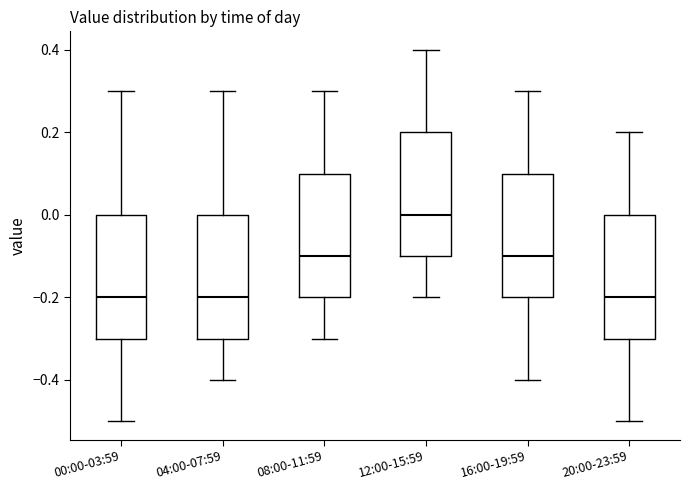

Reading left to right, read every box against the y-axis: the position of its median line, the range the box covers, and the ends of its whiskers. The values are not printed on the chart, so give them approximately, as read against the axis.

00:00-03:59: median -0.2, box -0.3 to 0.0, whiskers -0.5 to 0.3
04:00-07:59: median -0.2, box -0.3 to 0.0, whiskers -0.4 to 0.3
08:00-11:59: median -0.1, box -0.2 to 0.1, whiskers -0.3 to 0.3
12:00-15:59: median 0.0, box -0.1 to 0.2, whiskers -0.2 to 0.4
16:00-19:59: median -0.1, box -0.2 to 0.1, whiskers -0.4 to 0.3
20:00-23:59: median -0.2, box -0.3 to 0.0, whiskers -0.5 to 0.2